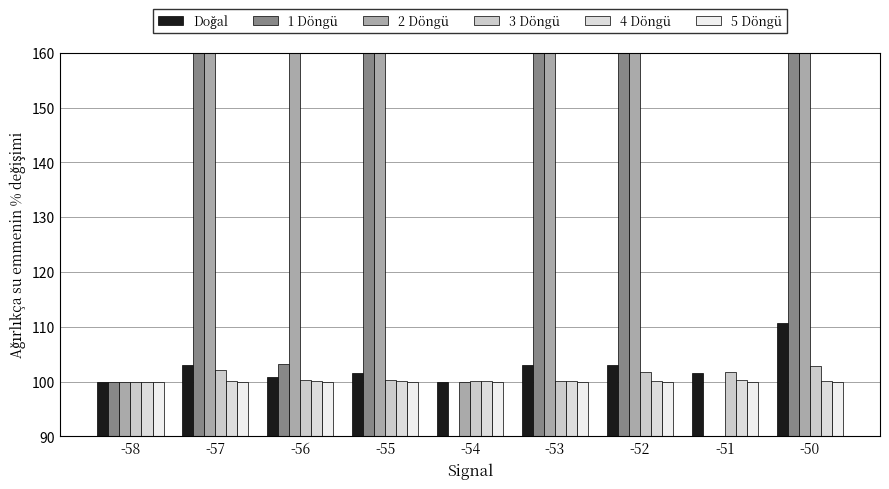

What is the difference between the second highest and second lowest values in the 4 Döngü series?

0.2